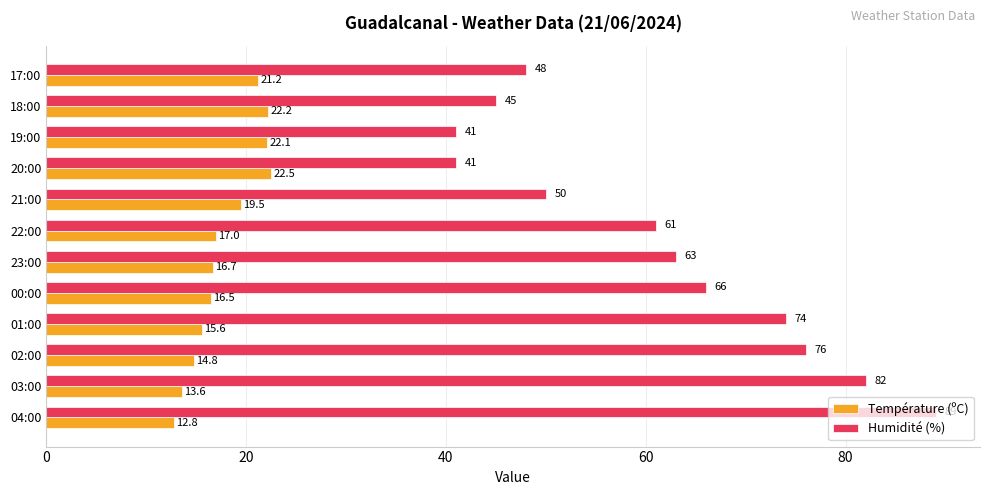

Which series changed the most between 01:00 and 21:00?

Humidité (%)